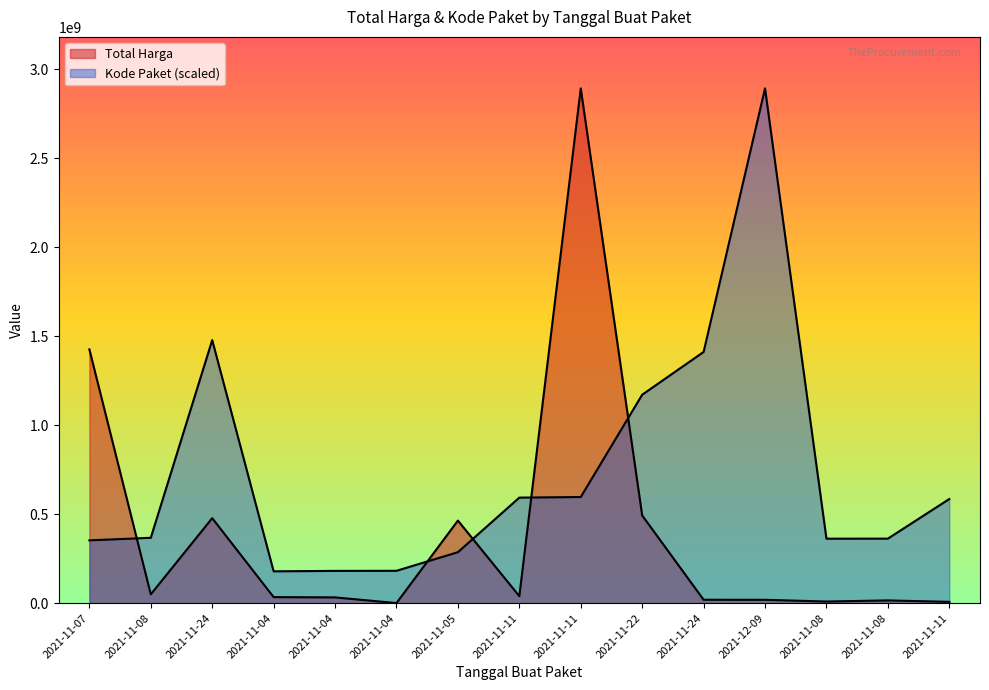

True or false: Total Harga and Kode Paket intersect in this chart.

True